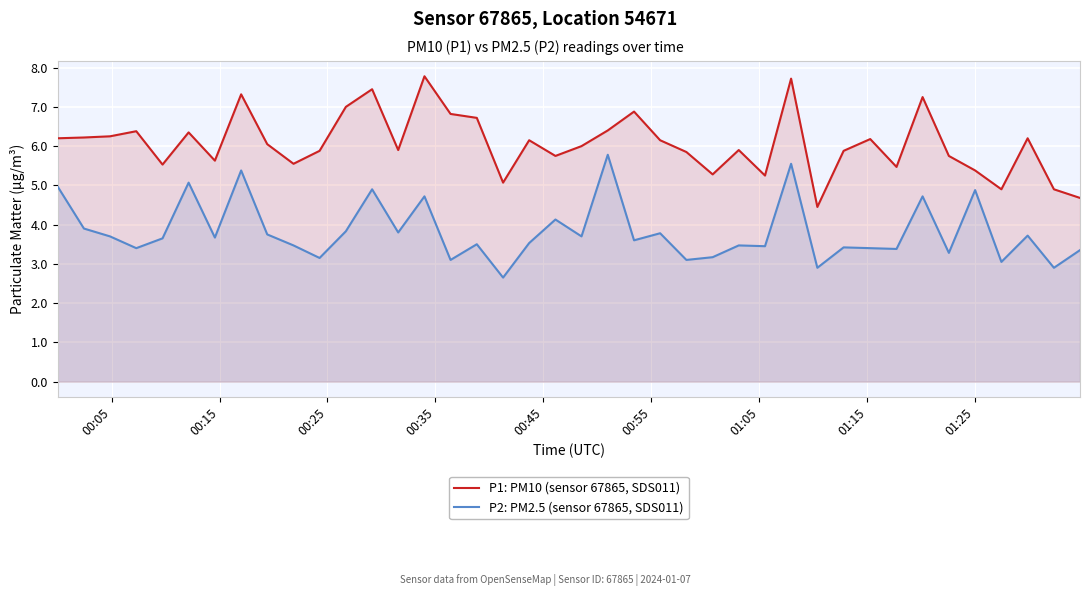

In P2: PM2.5 (sensor 67865, SDS011), how many points are lower than both neighbors (excluding endpoints)?

15